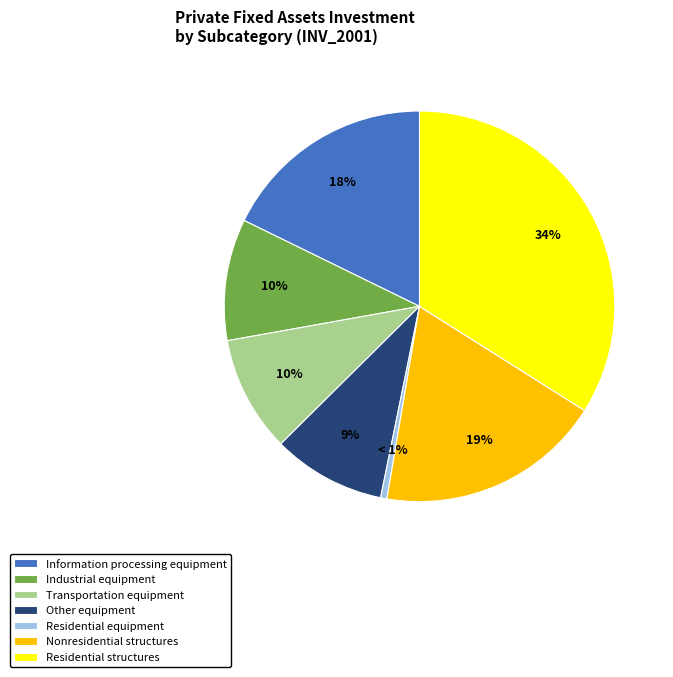

The Residential structures slice represents 34% of the pie. True or false?

True